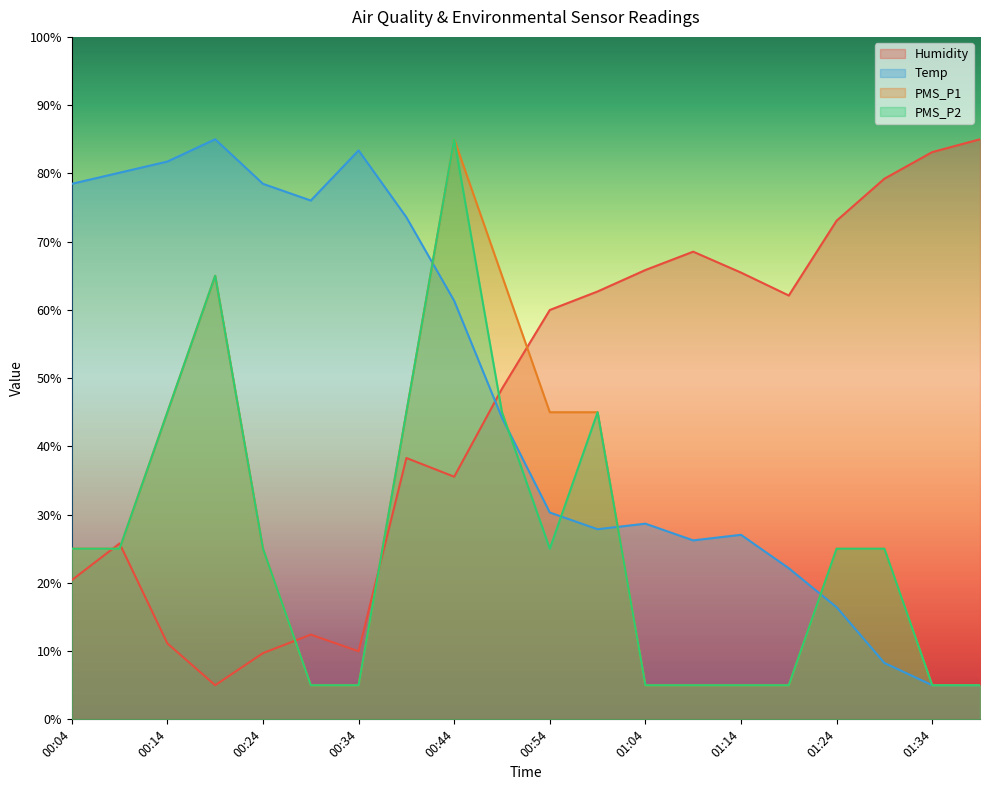

What is the difference between the highest and lowest values at 01:39?

80.0